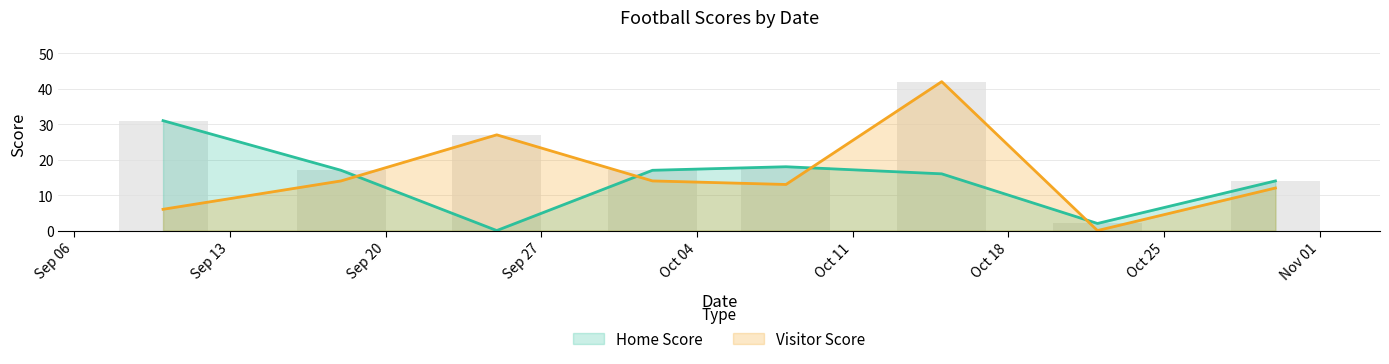

What are all the series names shown in the legend?

Home Score, Visitor Score